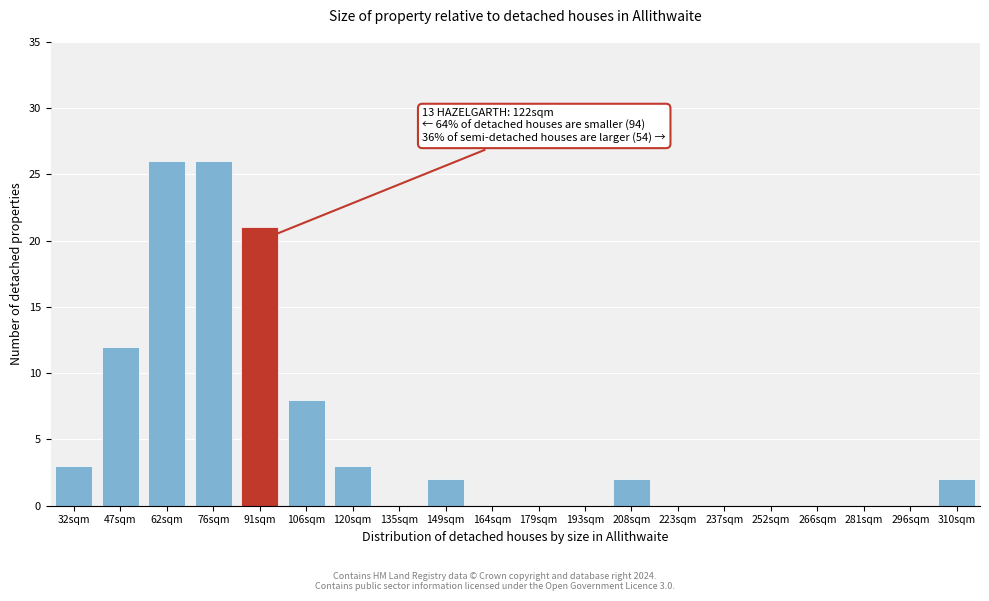

Reading left to right, list all the values displayed in this chart.

32sqm=3	47sqm=12	62sqm=26	76sqm=26	91sqm=21	106sqm=8	120sqm=3	135sqm=0	149sqm=2	164sqm=0	179sqm=0	193sqm=0	208sqm=2	223sqm=0	237sqm=0	252sqm=0	266sqm=0	281sqm=0	296sqm=0	310sqm=2